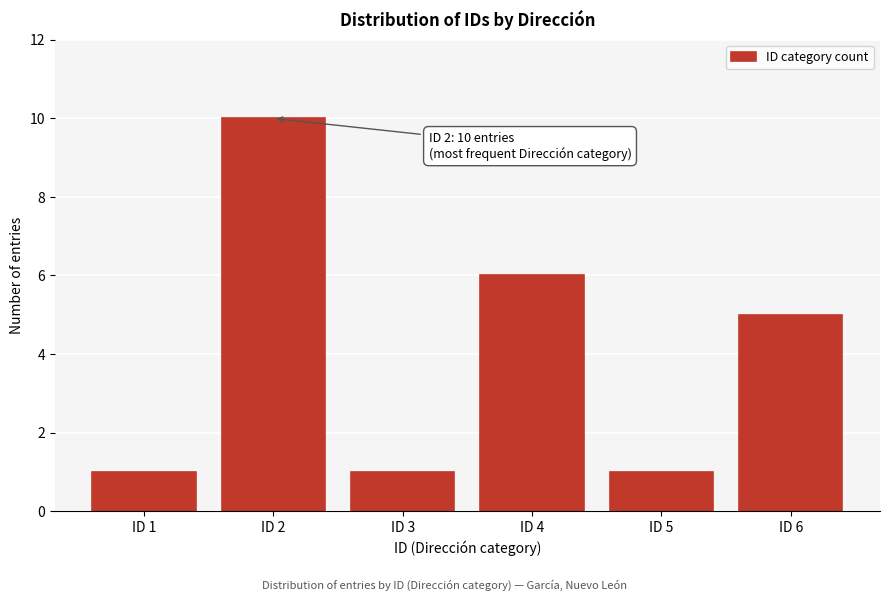

Reading right to left, list all the values displayed in this chart.

ID 6=5	ID 5=1	ID 4=6	ID 3=1	ID 2=10	ID 1=1